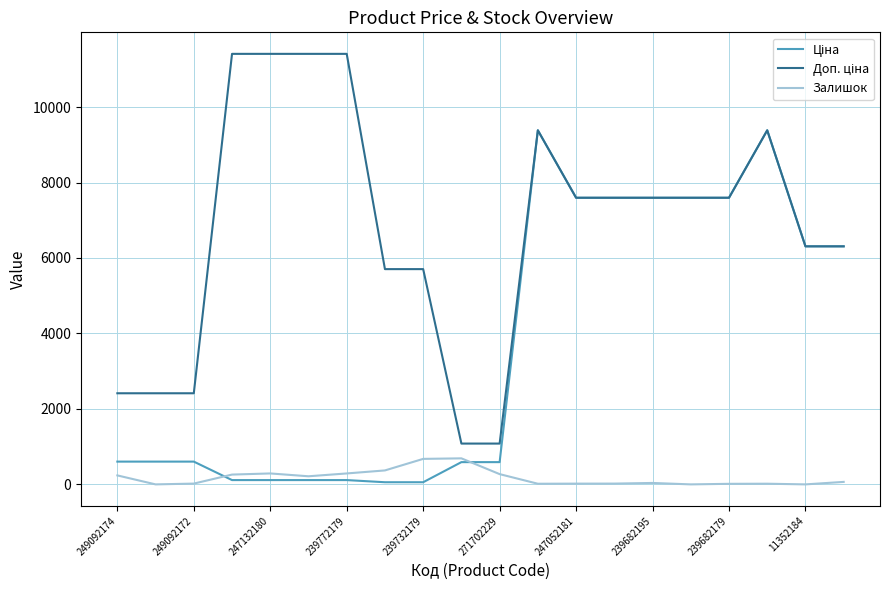

What is the greatest value displayed?

11410.0